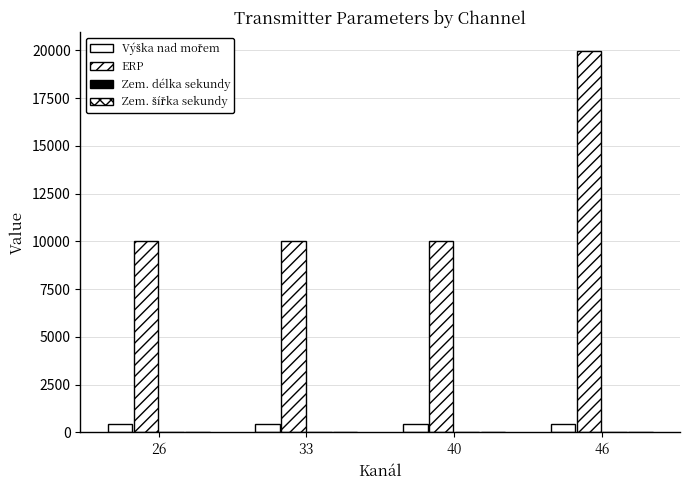

What is the sum of all Zem. šířka sekundy values?

81